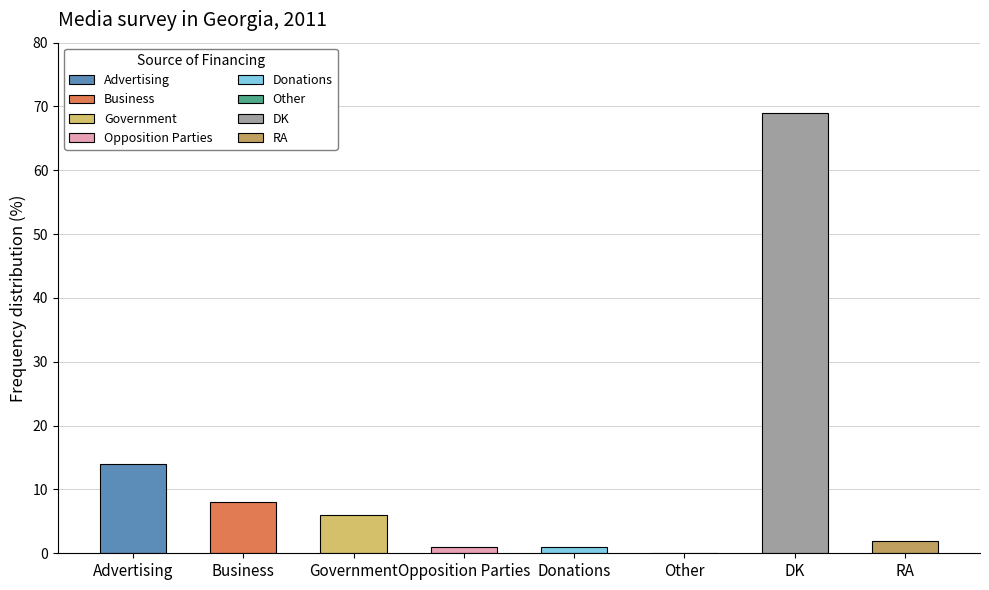

The chart shows a value of 1 at Opposition Parties. True or false?

True